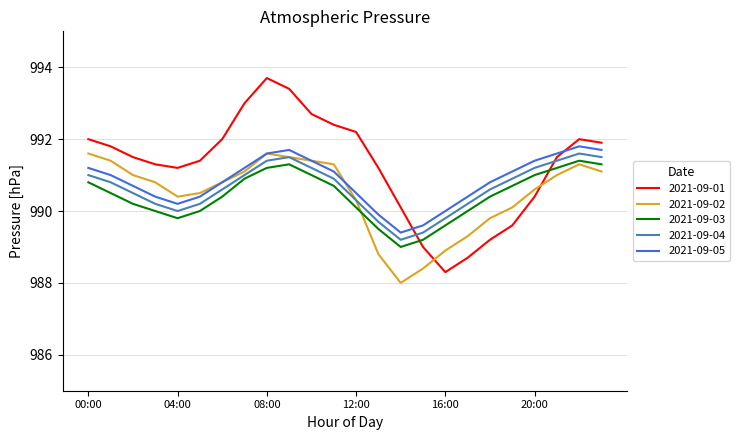

What is the maximum value shown in the chart?

993.7